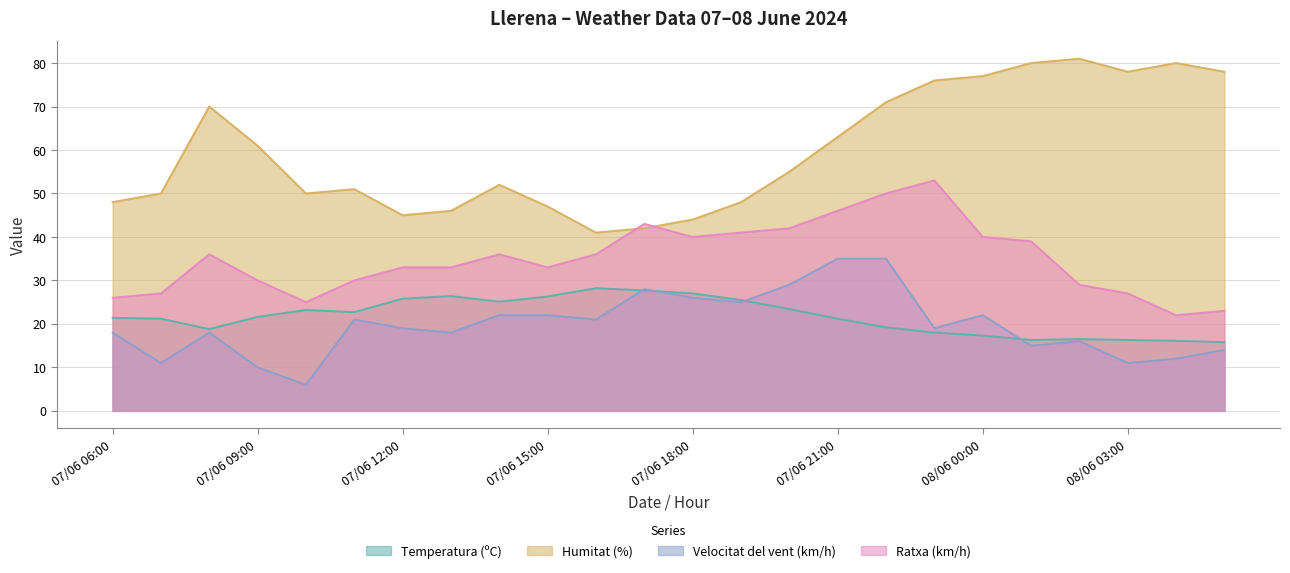

At which category does Humitat (%) reach its first local peak?

07/06 08:00